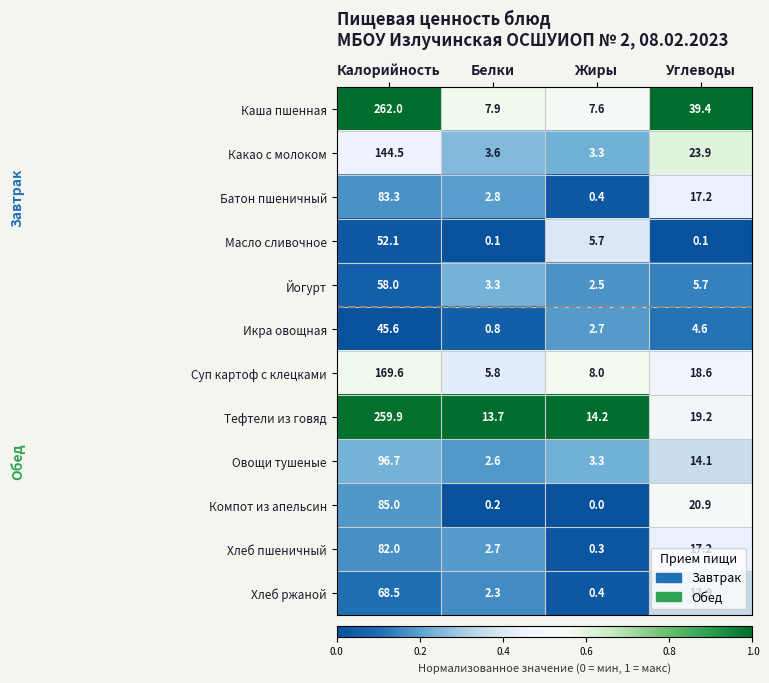

Is it true that Масло сливочное equals 0.1 at Белки?

True